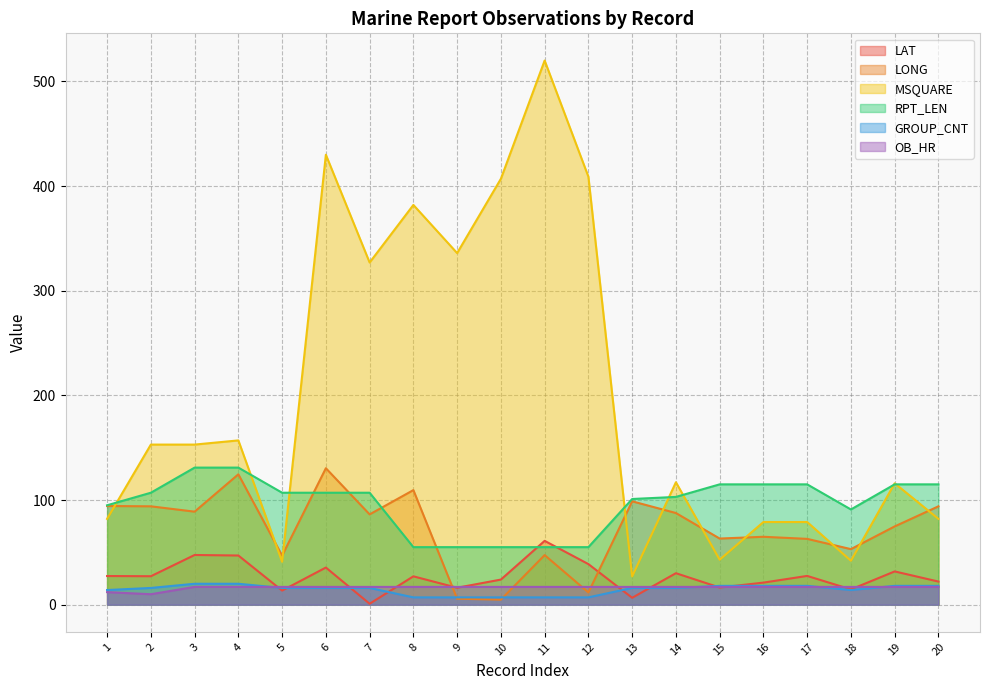

What is the maximum value shown in the chart?

520.0